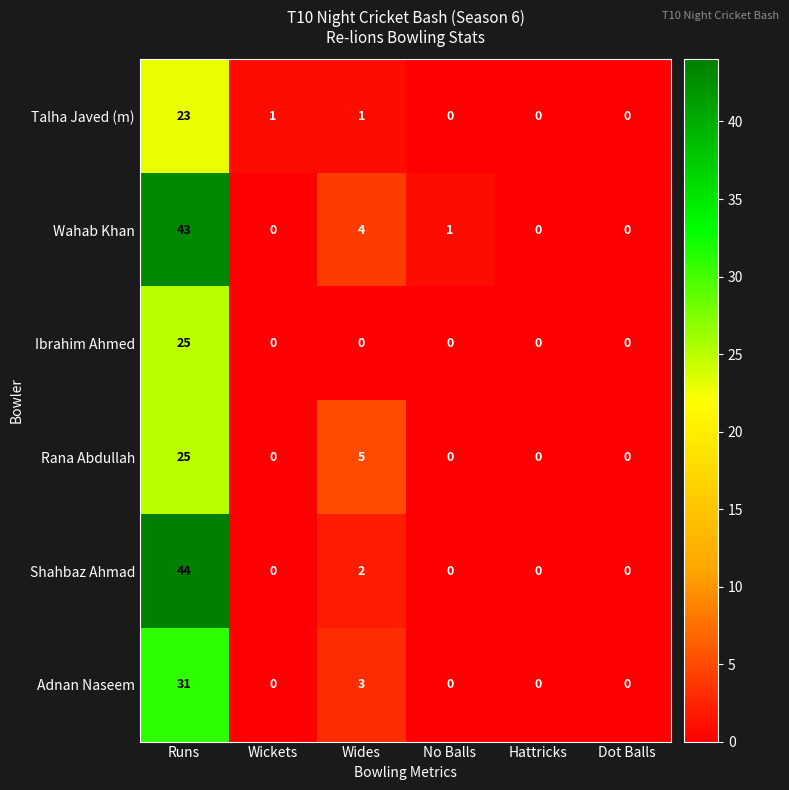

What is the difference between the maximum and minimum values in the Rana Abdullah series?

25